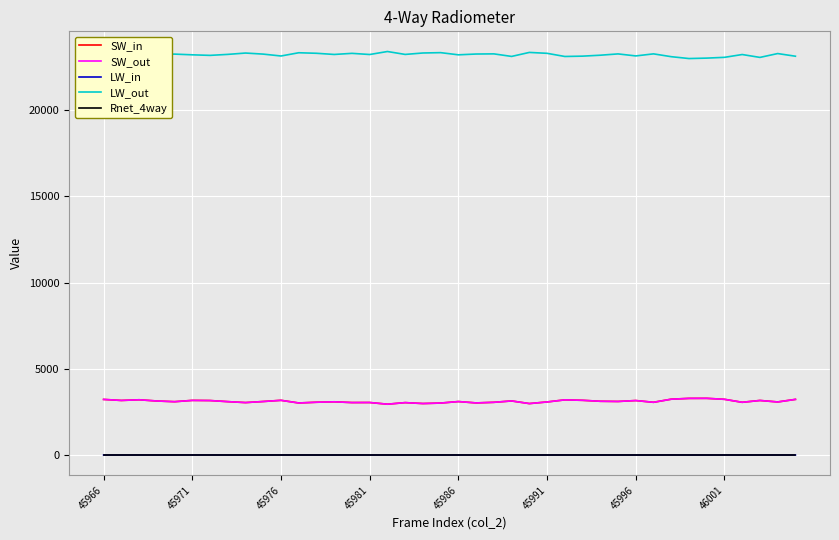

Which series has the largest total across all categories?

LW_out